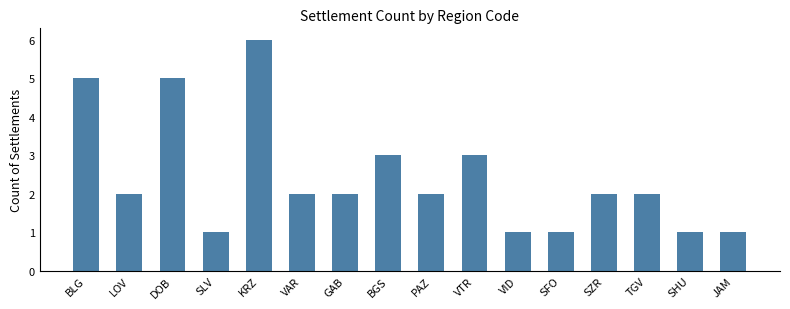

Read the value at LOV.

2